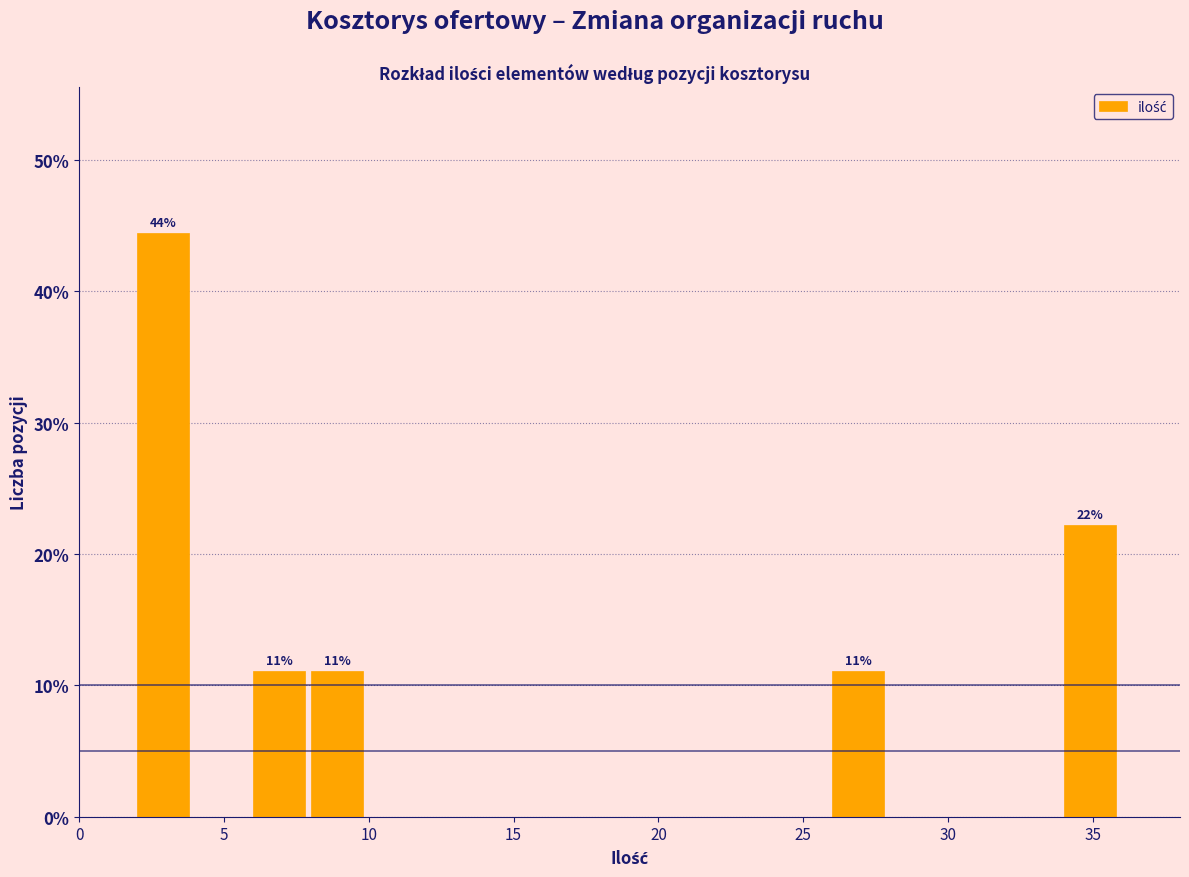

Which range on the x-axis has the tallest bar?

2 to 4